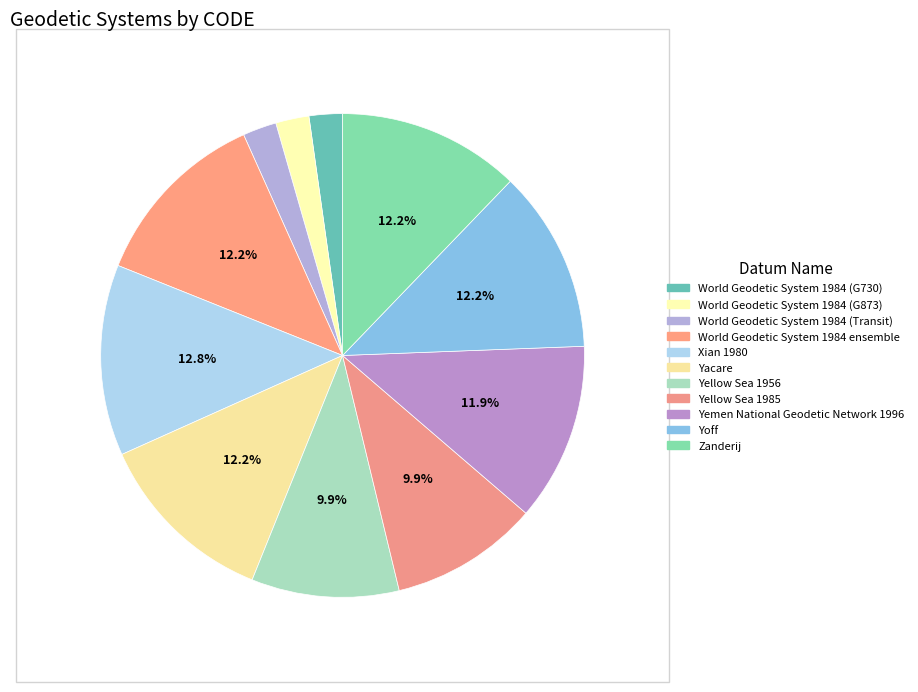

Which category has the biggest portion of the pie?

Xian 1980